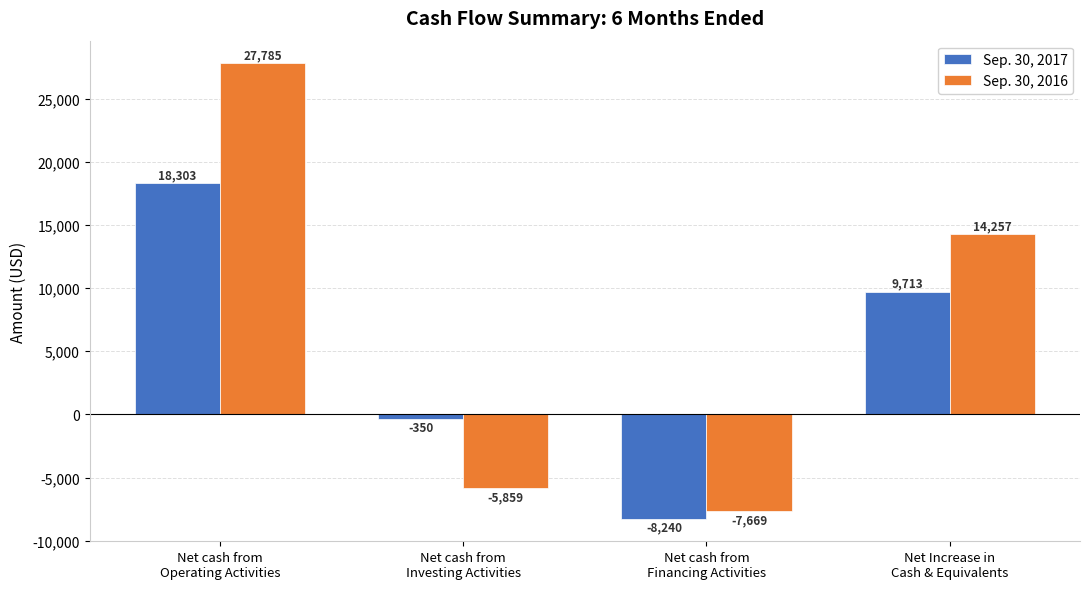

What is the difference between the maximum and minimum values in the Sep. 30, 2017 series?

26543